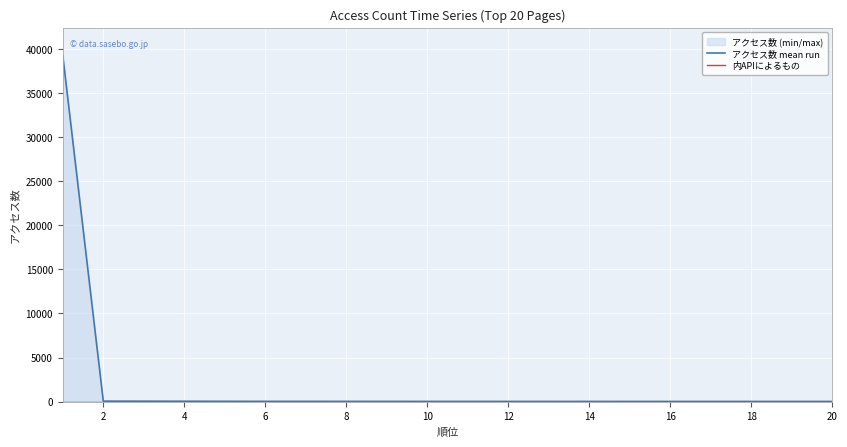

How many lines are shown in the chart?

2